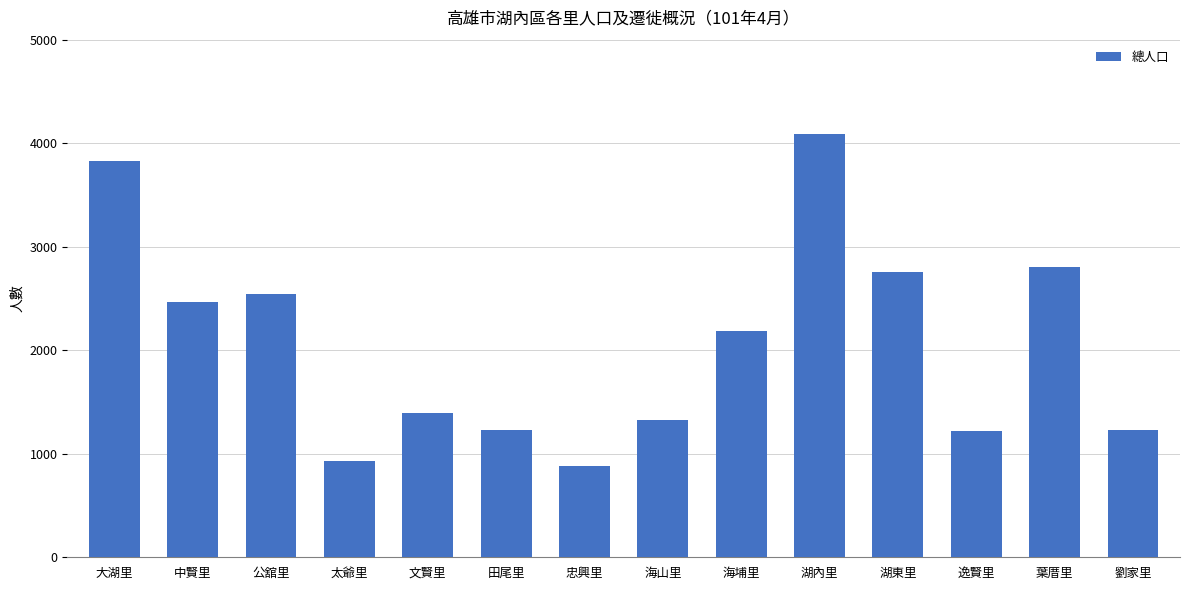

What is the smallest value displayed?

883